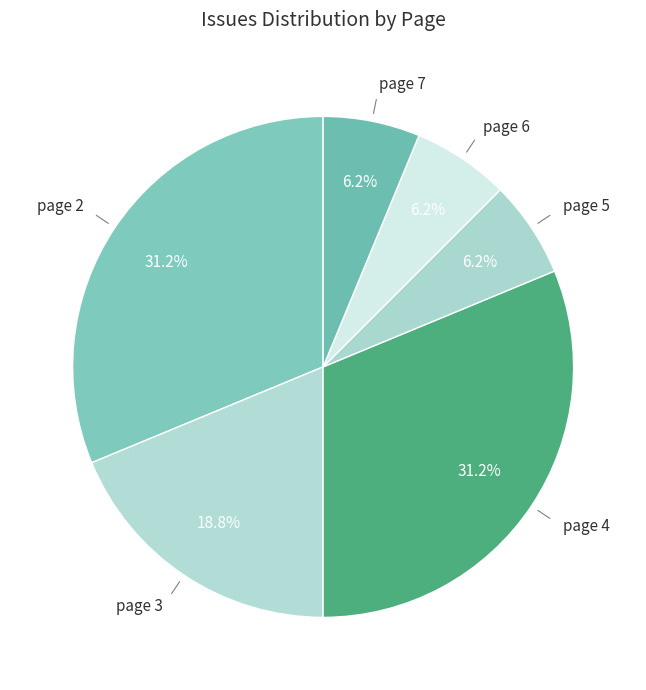

How many slices are in this pie chart?

6